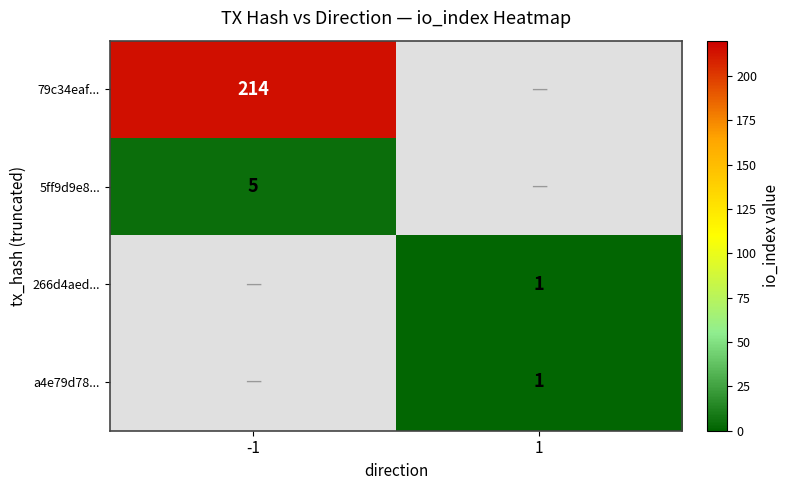

What is the spread (max minus min) of values at -1?

209.0